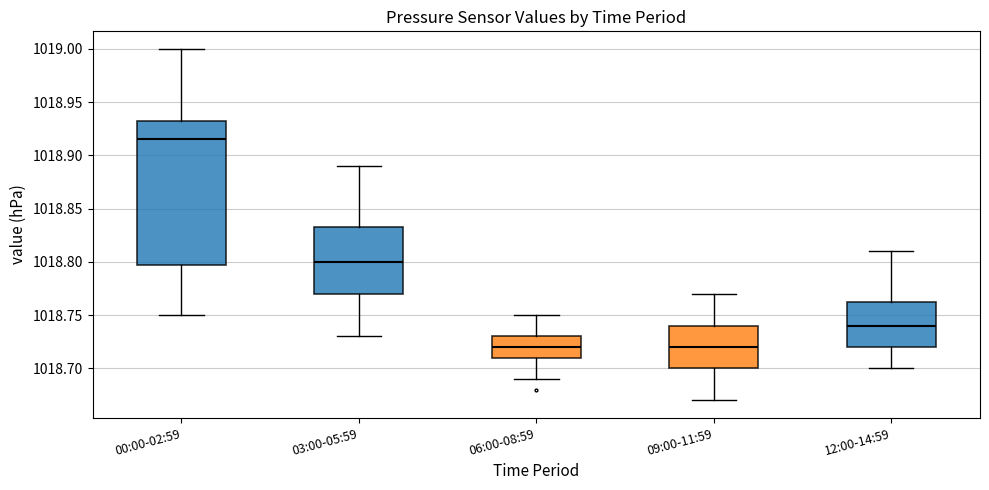

Which box has the highest median line?

00:00-02:59